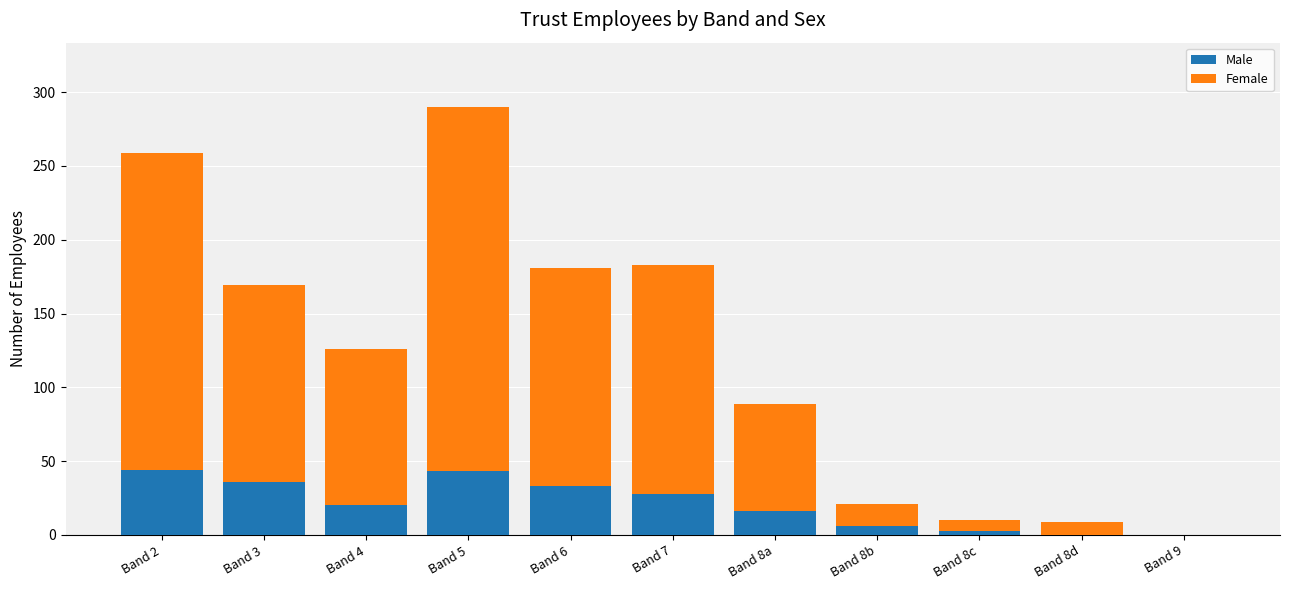

The value of Male at Band 2 is 44. True or false?

True